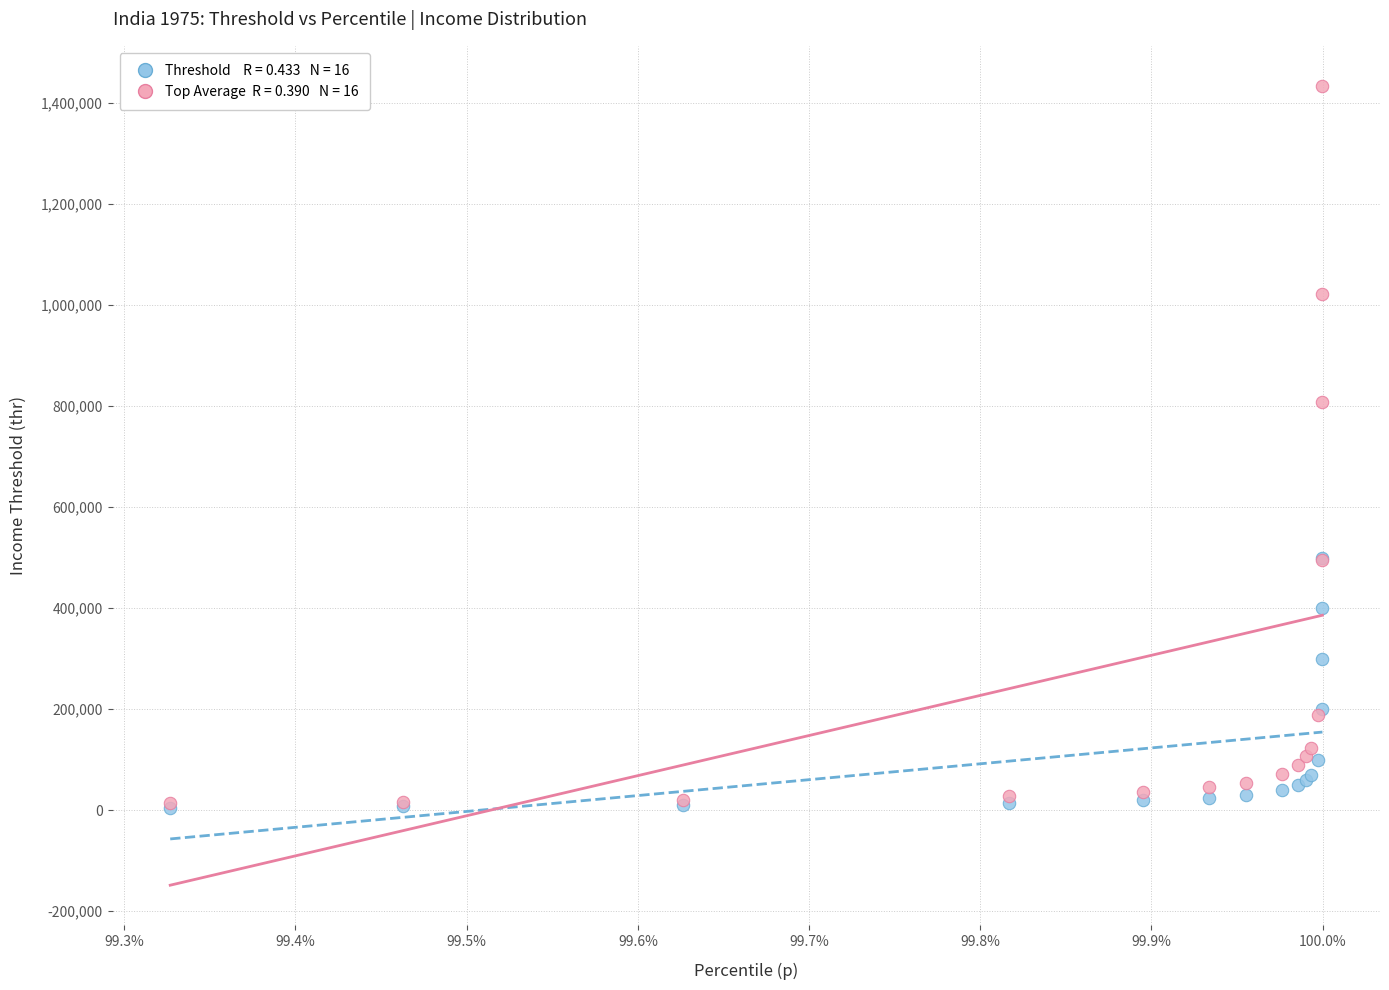

Across all series, what Y value is closest to 719801?

809003.1